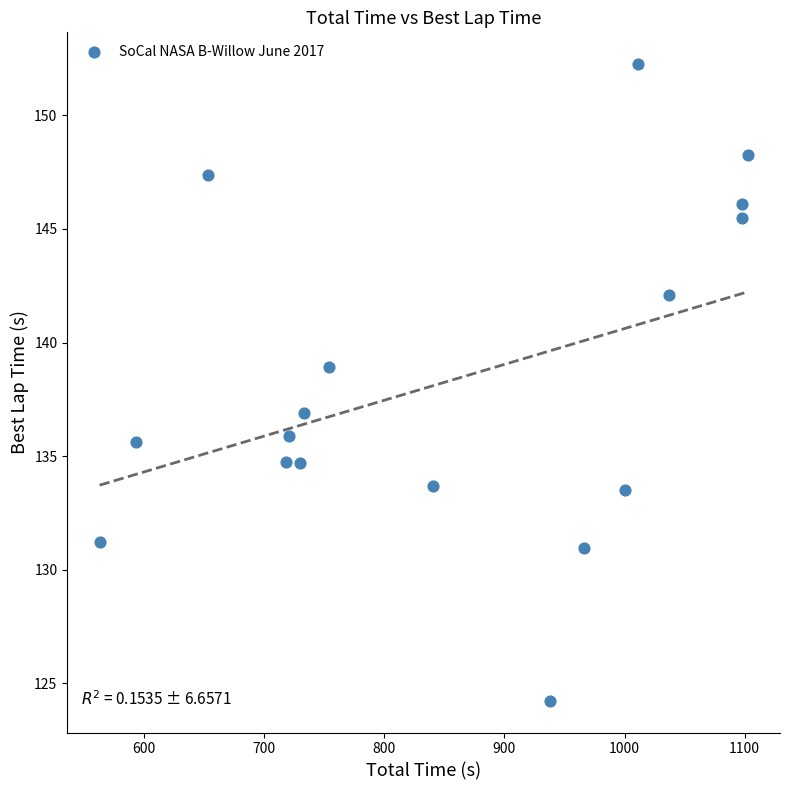

What is the range of X values (max minus min)?

539.4